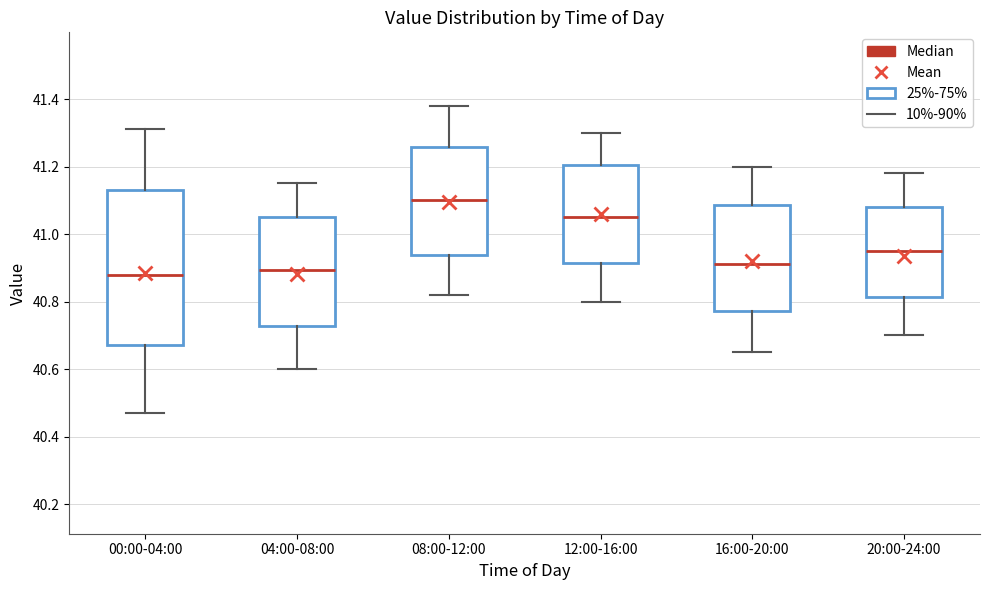

Reading left to right, read every box against the y-axis: the position of its median line, the range the box covers, and the ends of its whiskers. The values are not printed on the chart, so give them approximately, as read against the axis.

00:00-04:00: median 40.88, box 40.68 to 41.14, whiskers 40.48 to 41.32
04:00-08:00: median 40.90, box 40.72 to 41.06, whiskers 40.60 to 41.16
08:00-12:00: median 41.10, box 40.94 to 41.26, whiskers 40.82 to 41.38
12:00-16:00: median 41.06, box 40.92 to 41.20, whiskers 40.80 to 41.30
16:00-20:00: median 40.92, box 40.78 to 41.08, whiskers 40.66 to 41.20
20:00-24:00: median 40.96, box 40.82 to 41.08, whiskers 40.70 to 41.18